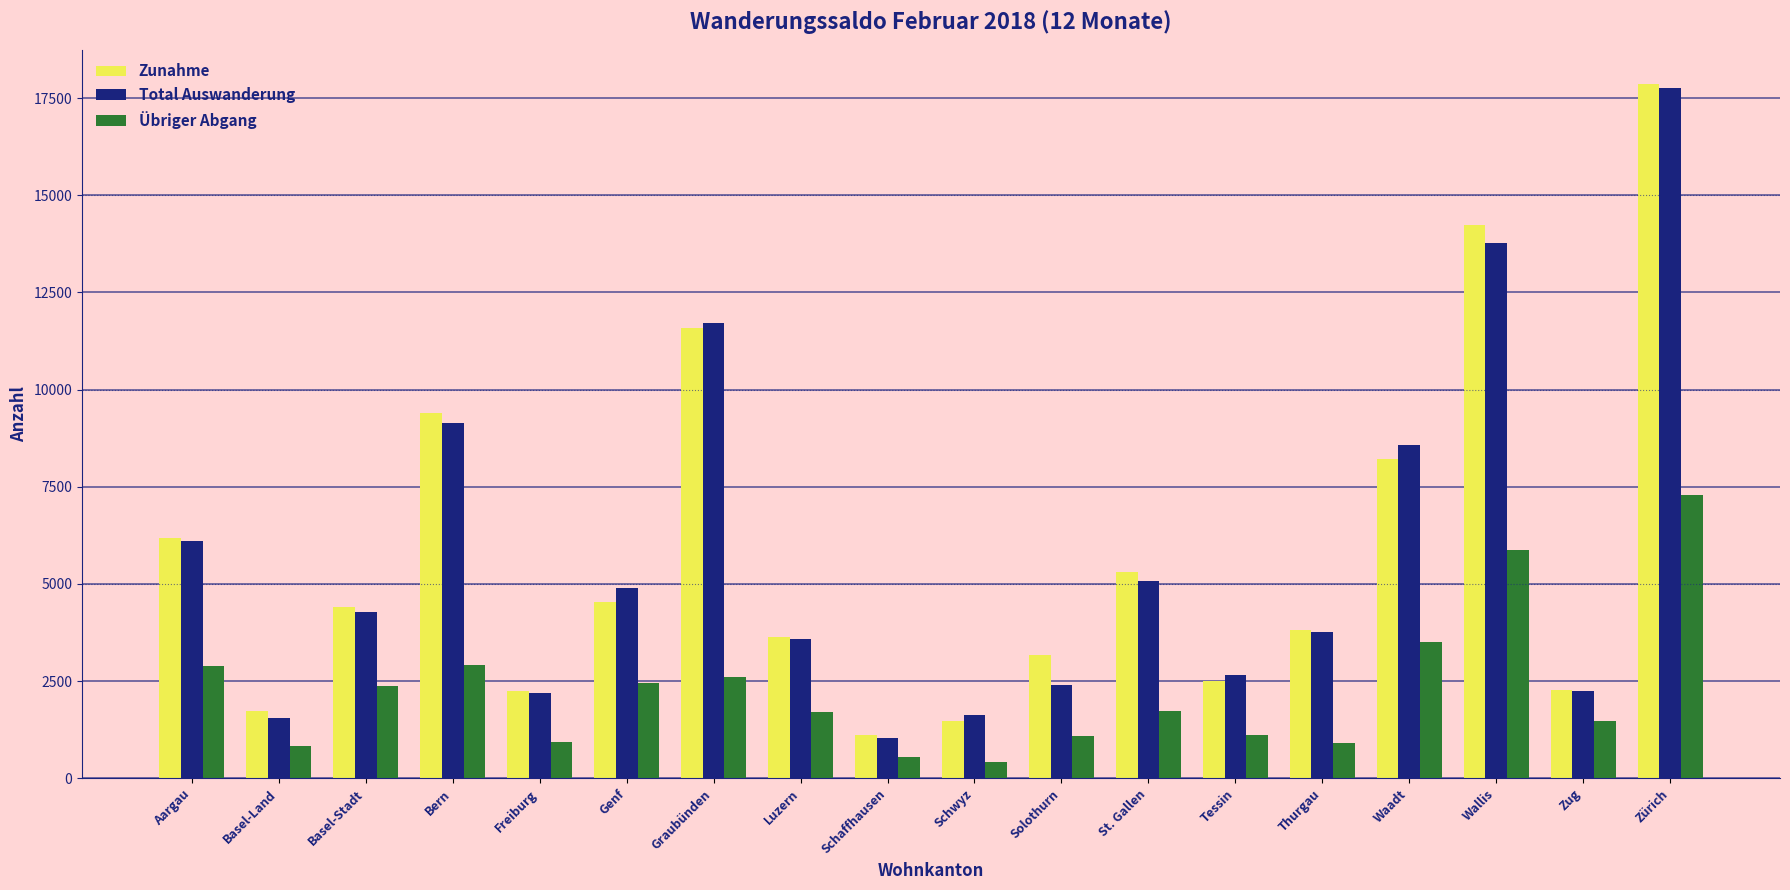

At which label does Total Auswanderung first exceed 4276?

Aargau